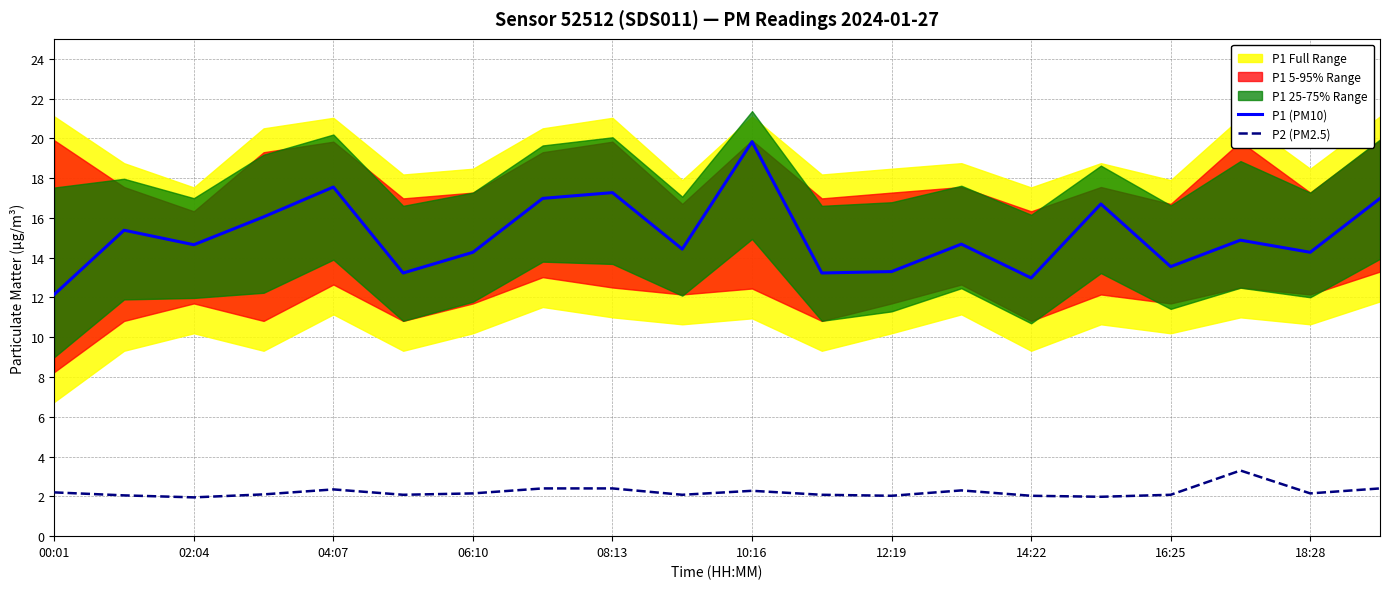

Which series has the widest spread of values?

P1 (PM10)